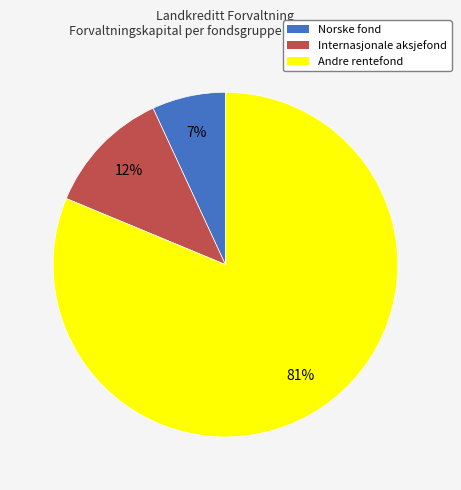

Which category has the biggest portion of the pie?

Andre rentefond